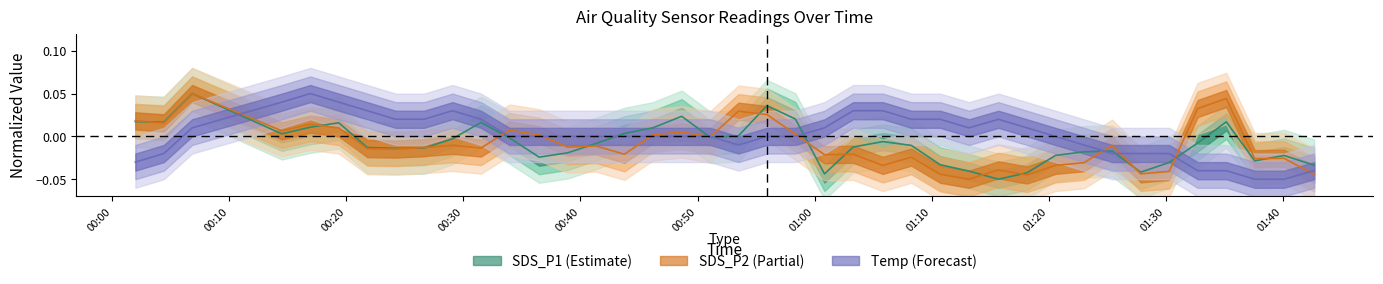

True or false: SDS_P2 has a value of -0.0 at 2021/12/08 00:26:38.

True